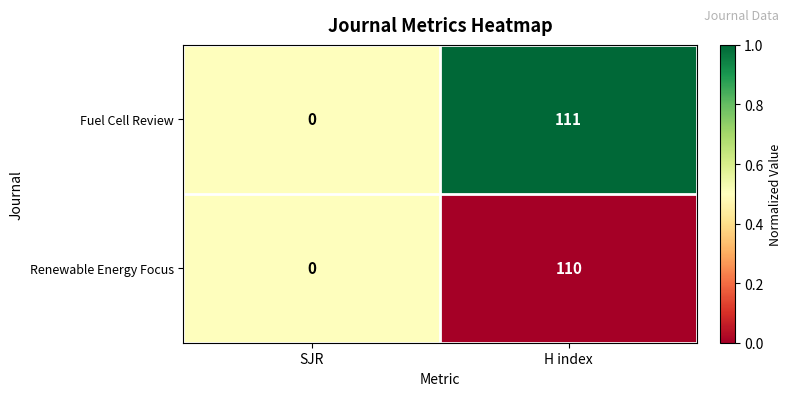

Reading right to left, list all the values displayed in this chart.

Fuel Cell Review: H index=111	SJR=0
Renewable Energy Focus: H index=110	SJR=0